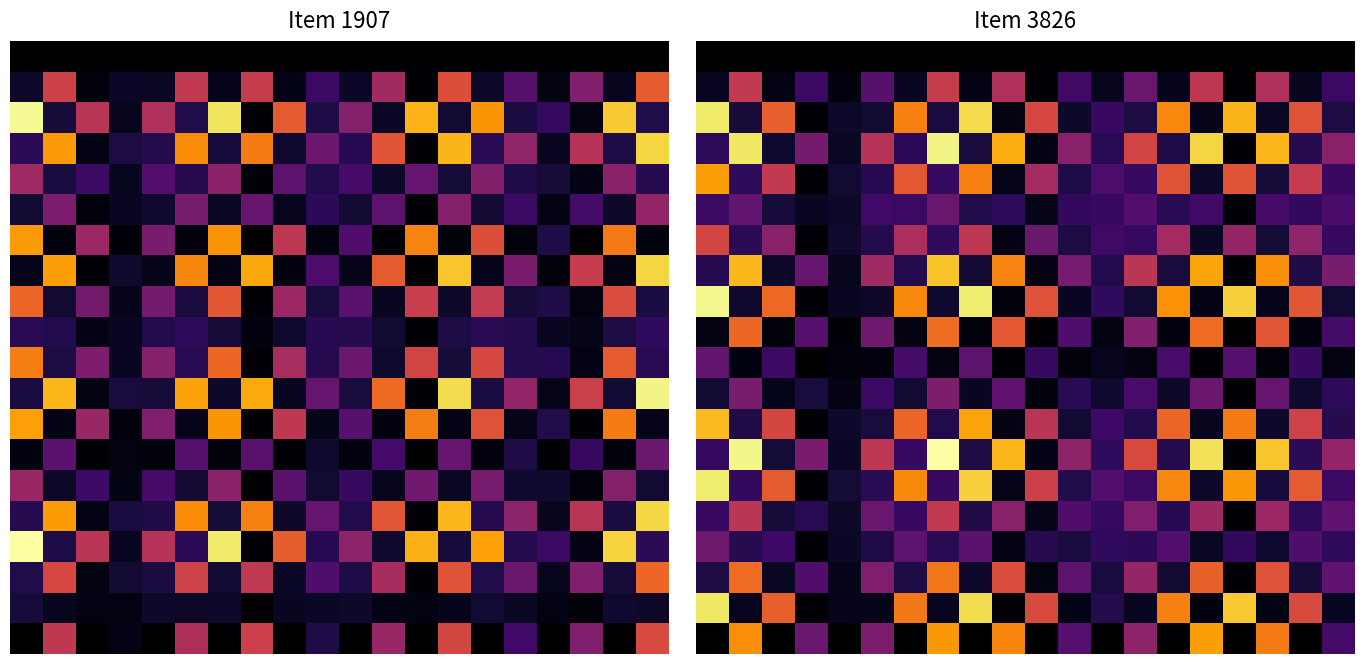

How many data points does each series have?

20